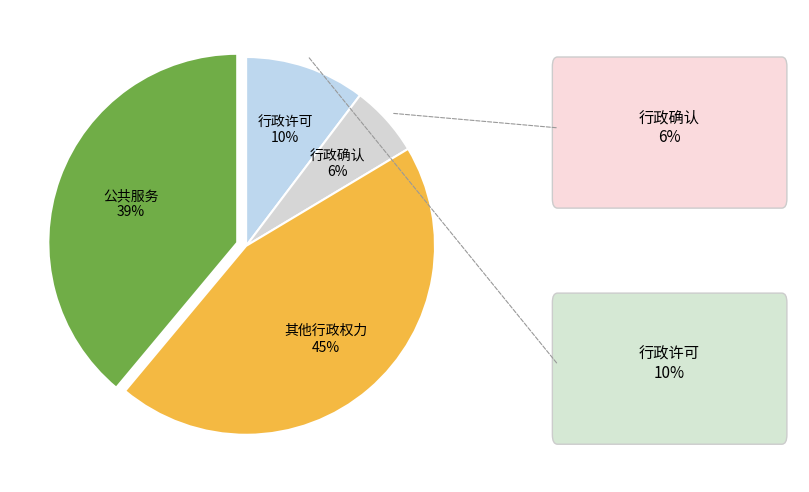

To the nearest percent, what portion does 行政确认 represent?

6%